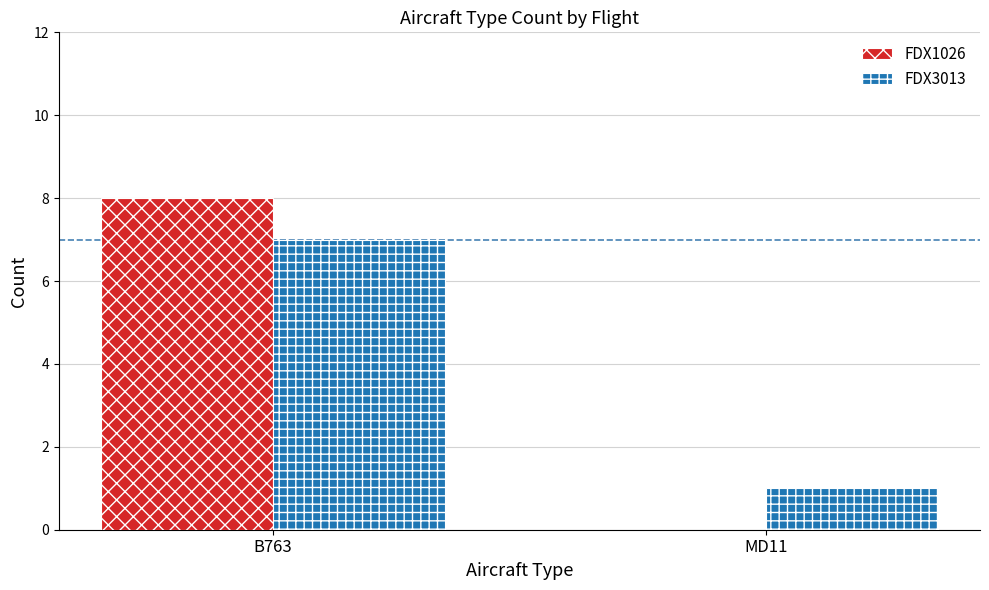

Is it true that FDX3013 equals 7 at B763?

True